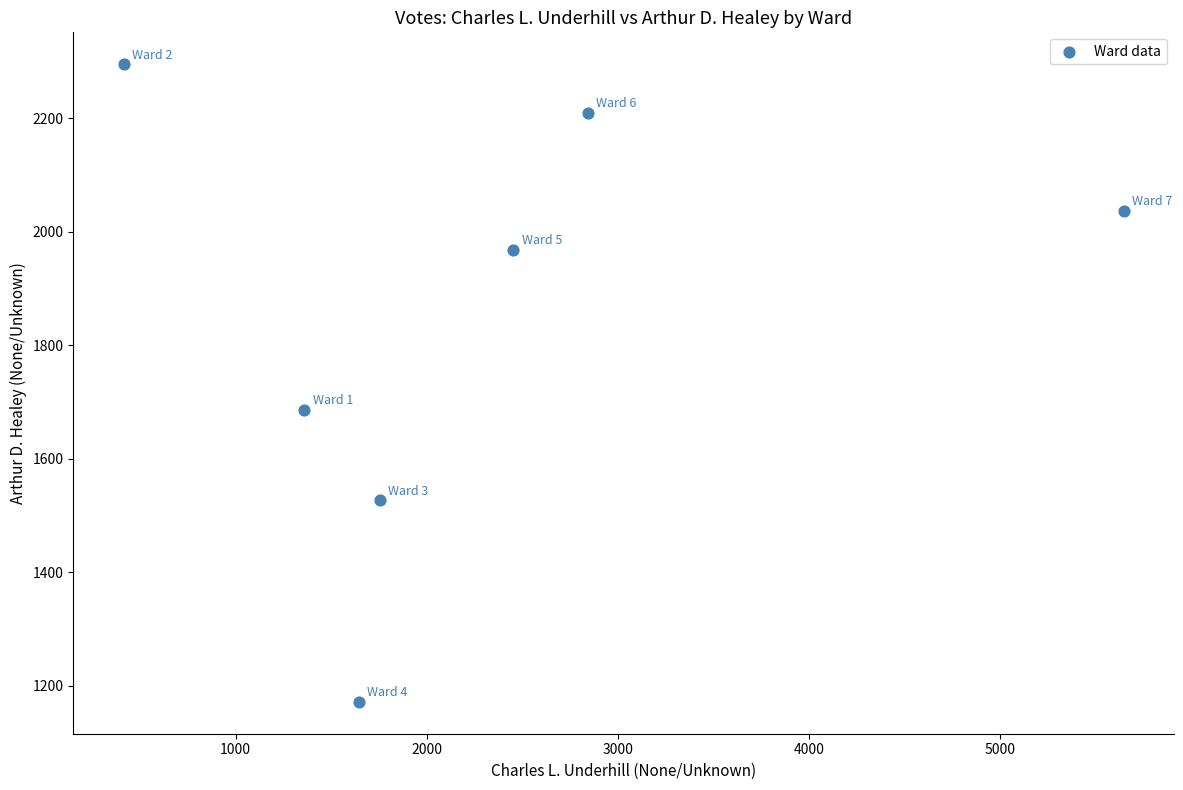

What Y value in the scatter plot is closest to 1733?

1686